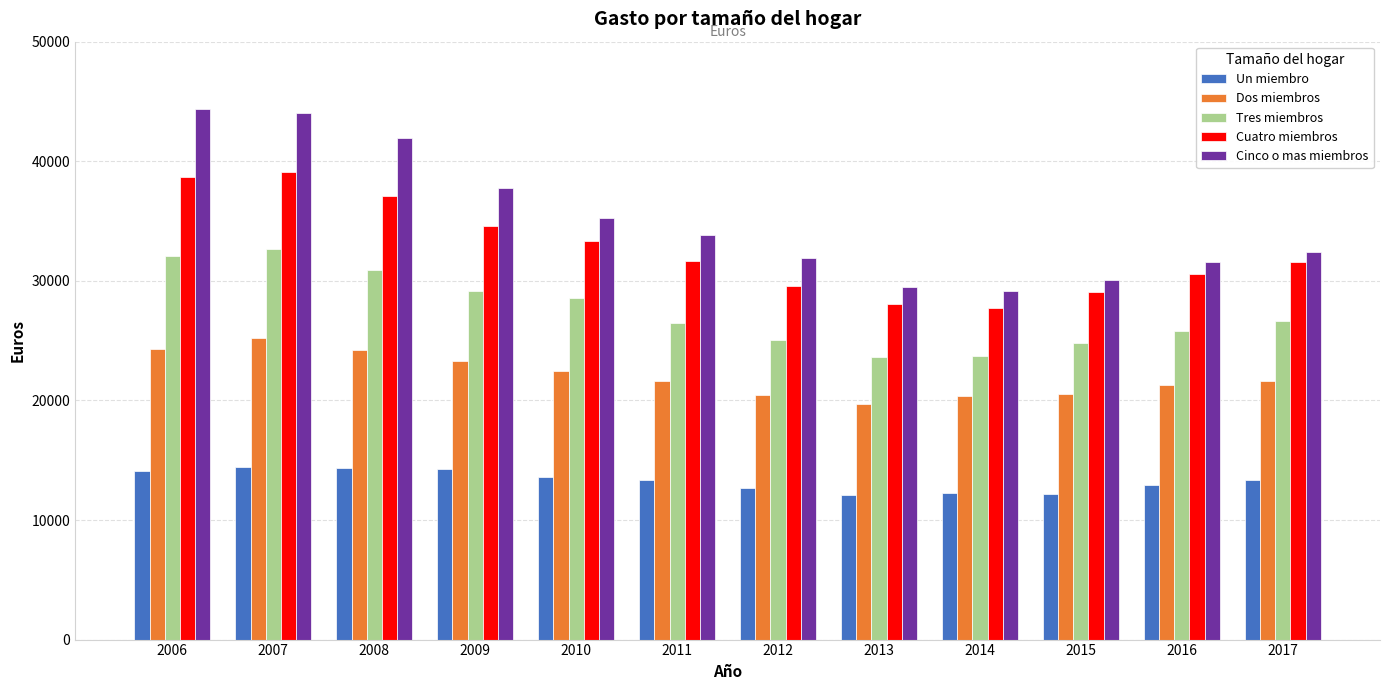

Which series has the largest total across all categories?

Cinco o mas miembros